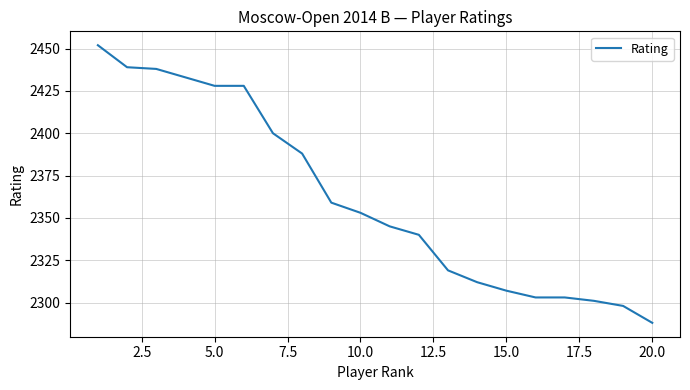

What is the maximum value shown in the chart?

2452